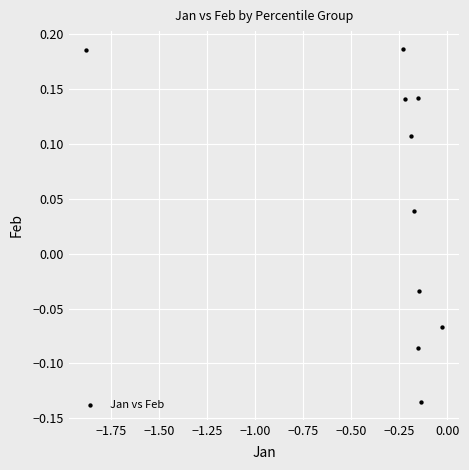

What is the range of X values (max minus min)?

1.8